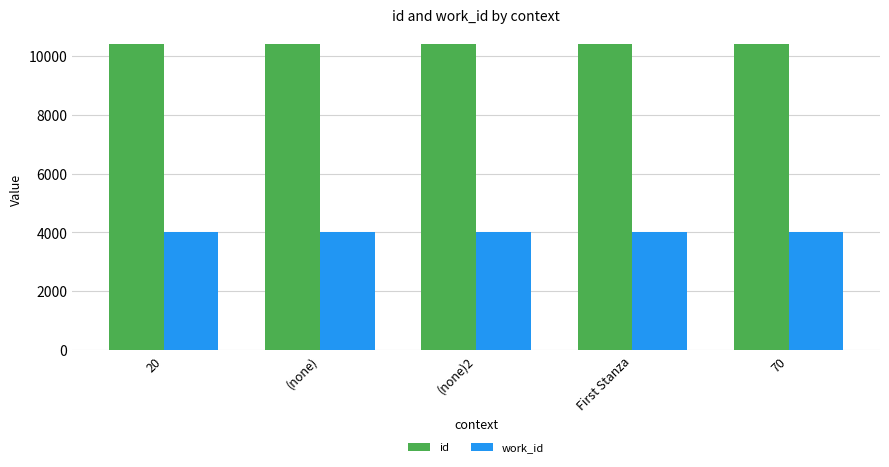

Which series has the largest total across all categories?

id